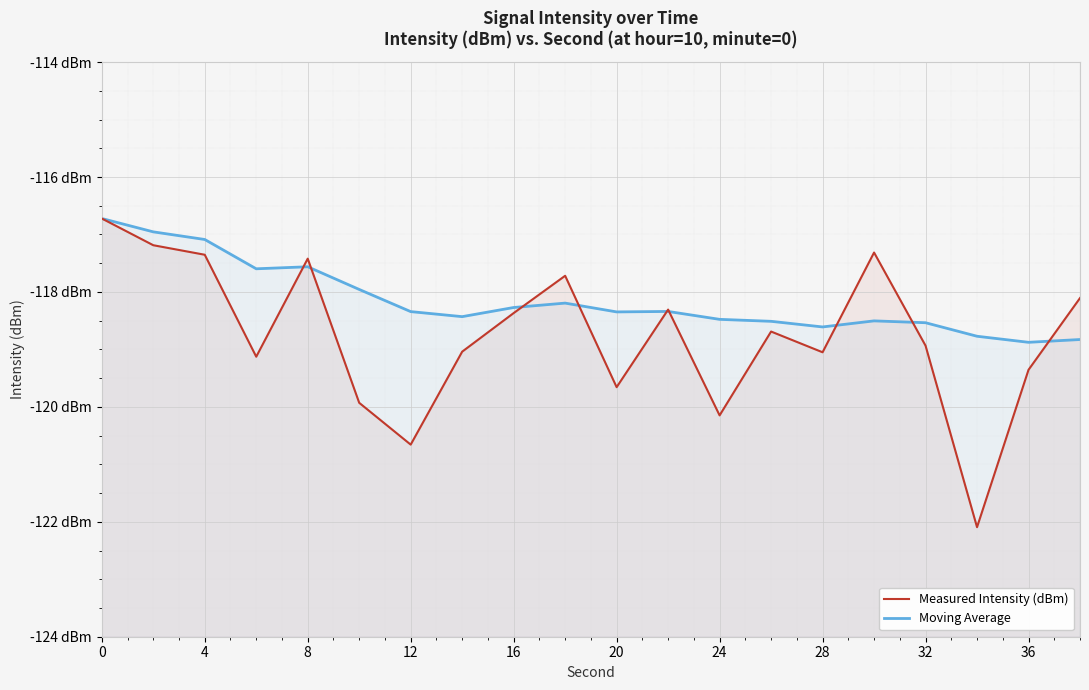

What is the value of the Moving Average point at the 3rd from the left?

-117.1